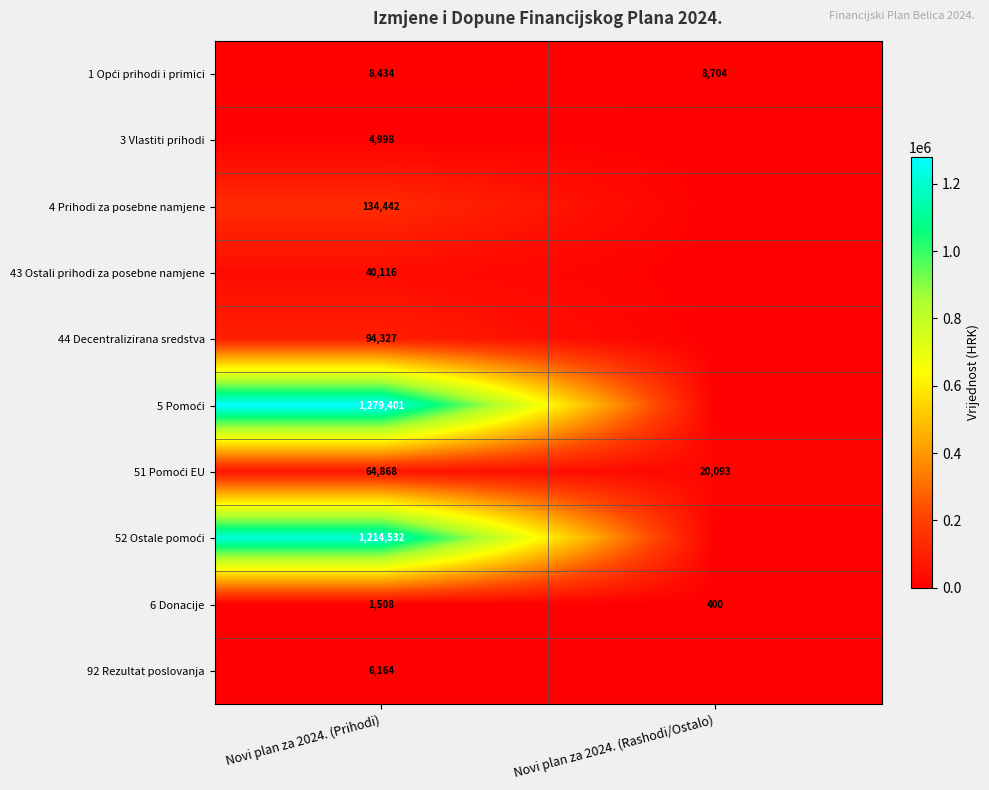

The value of 6 Donacije at Novi plan za 2024. (Prihodi) is 2162. True or false?

False